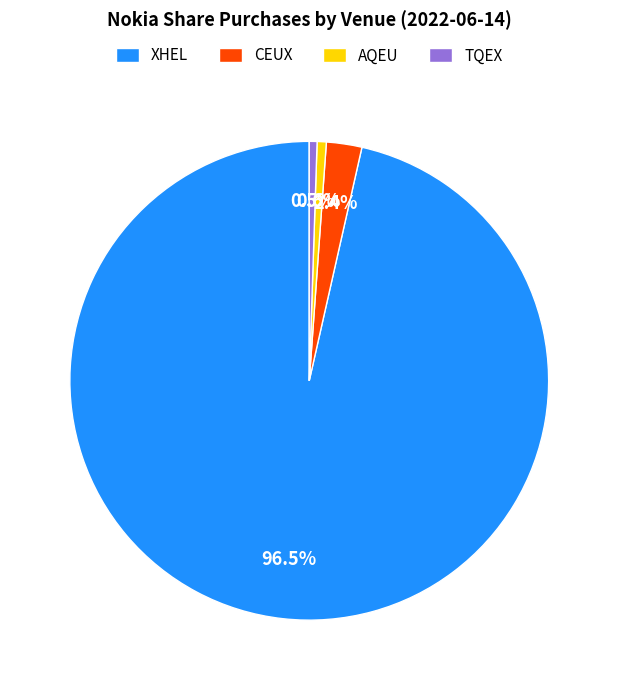

How many segments does this pie chart have?

4